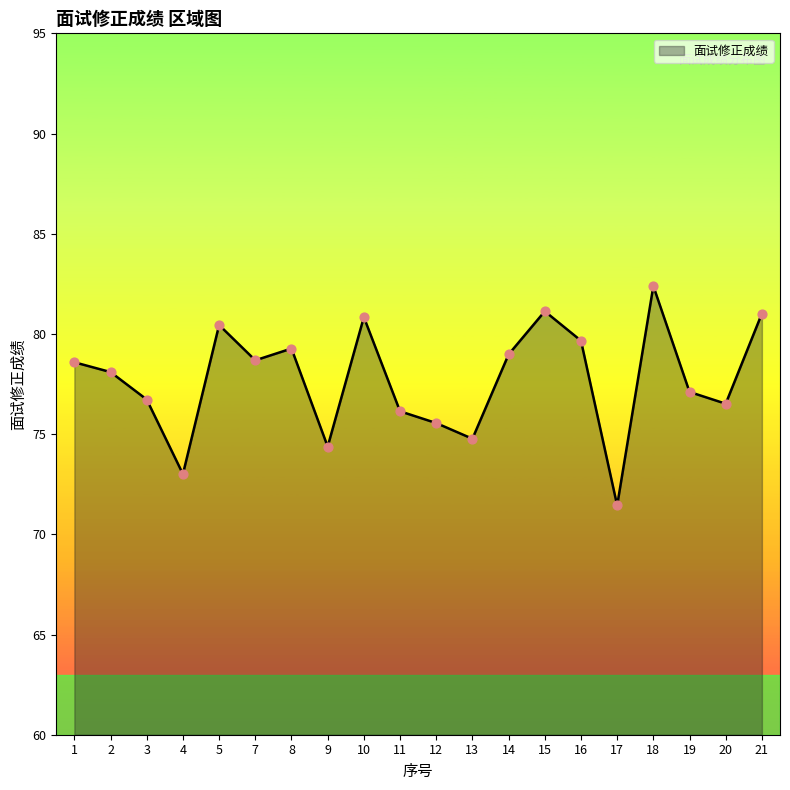

What is the change in value from 14 to 19?

-1.9